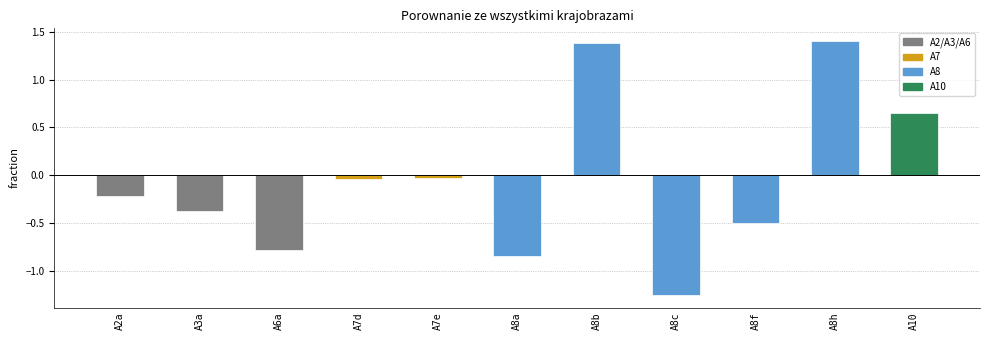

The value at A8a is -0.8. True or false?

True